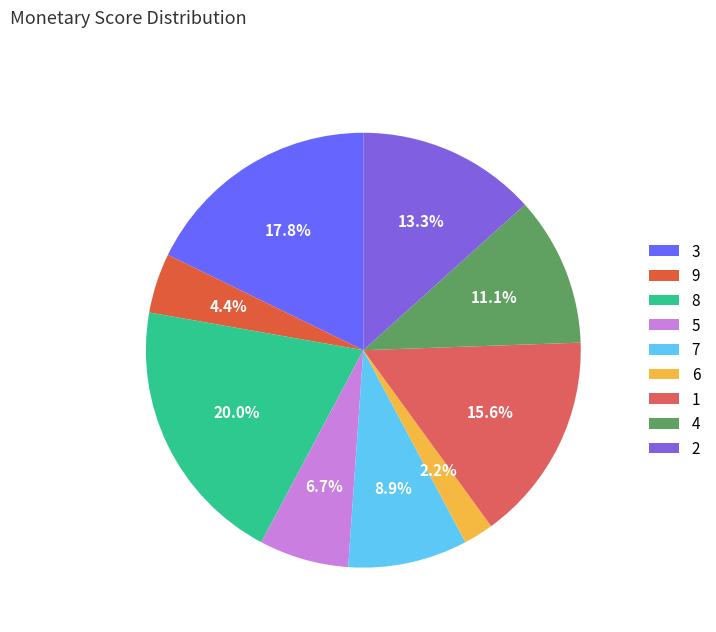

What is the smallest slice in the pie chart?

6